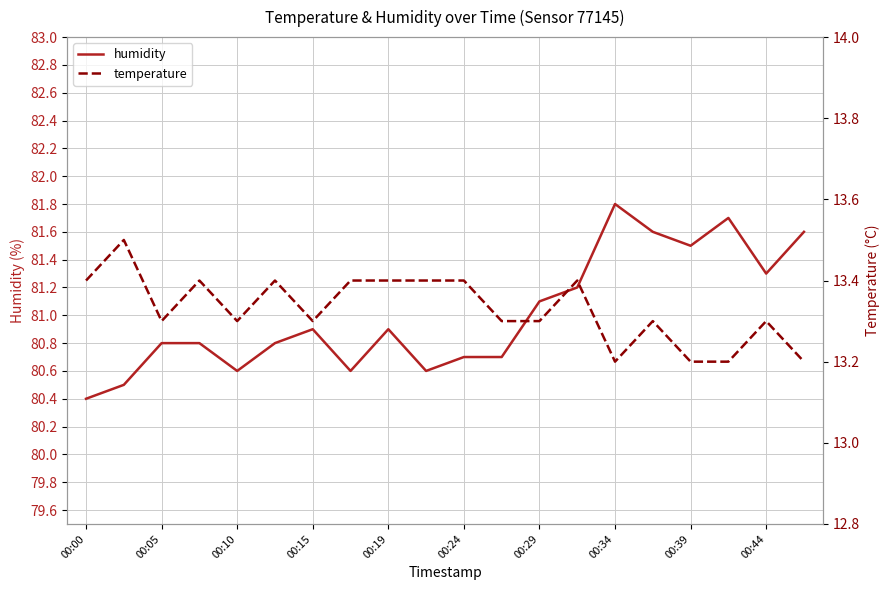

What is the highest value of the humidity series?

81.8